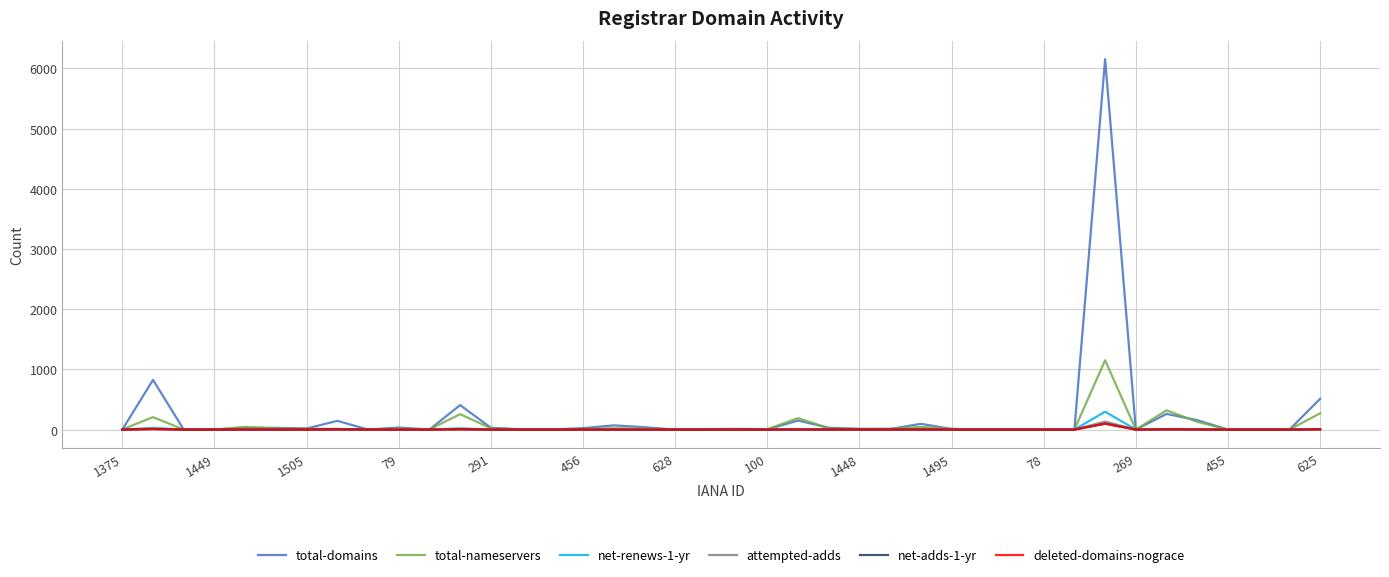

What is the maximum value shown in the chart?

6153